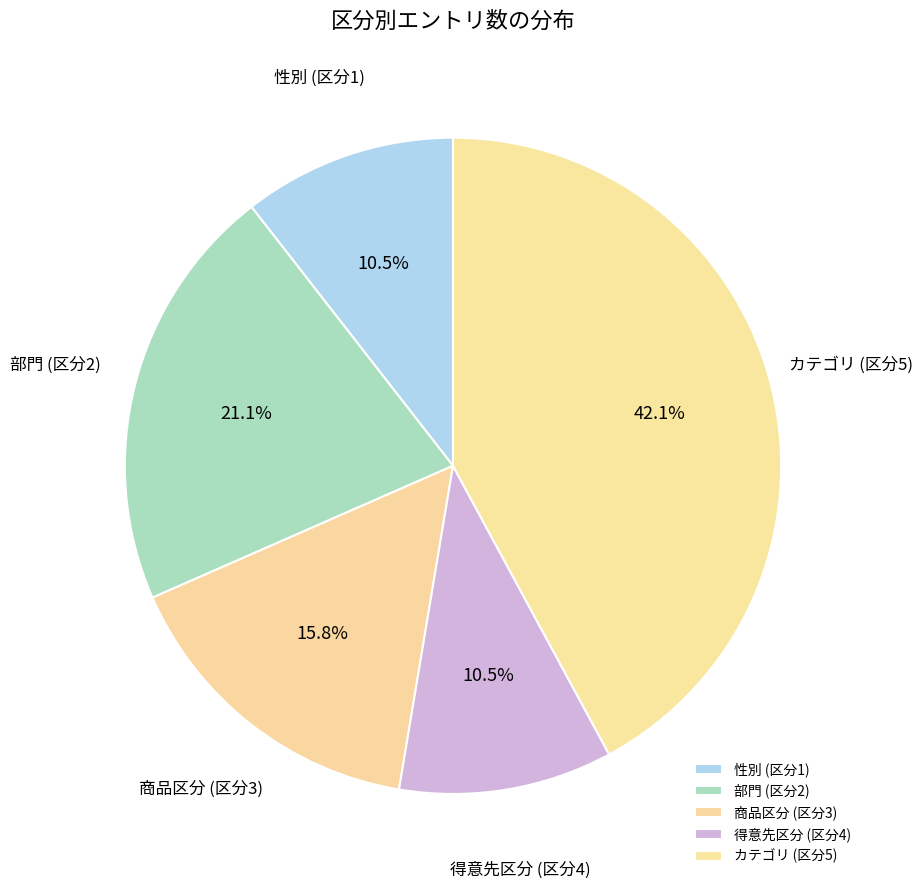

Is there any slice that represents more than half of the pie?

No